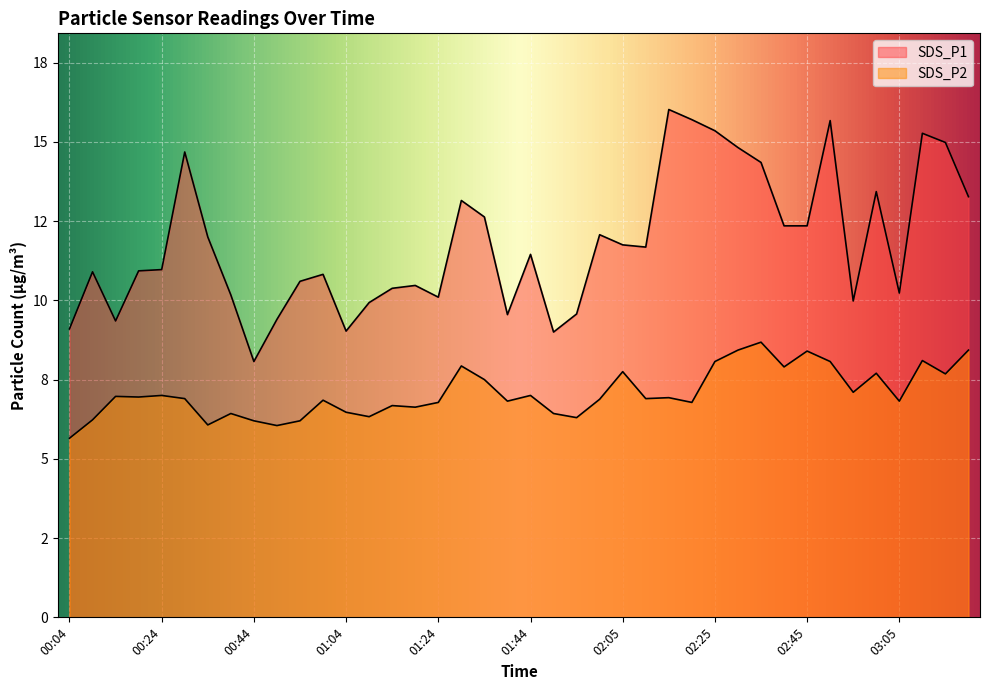

At how many categories does at least one series exceed 5?

40